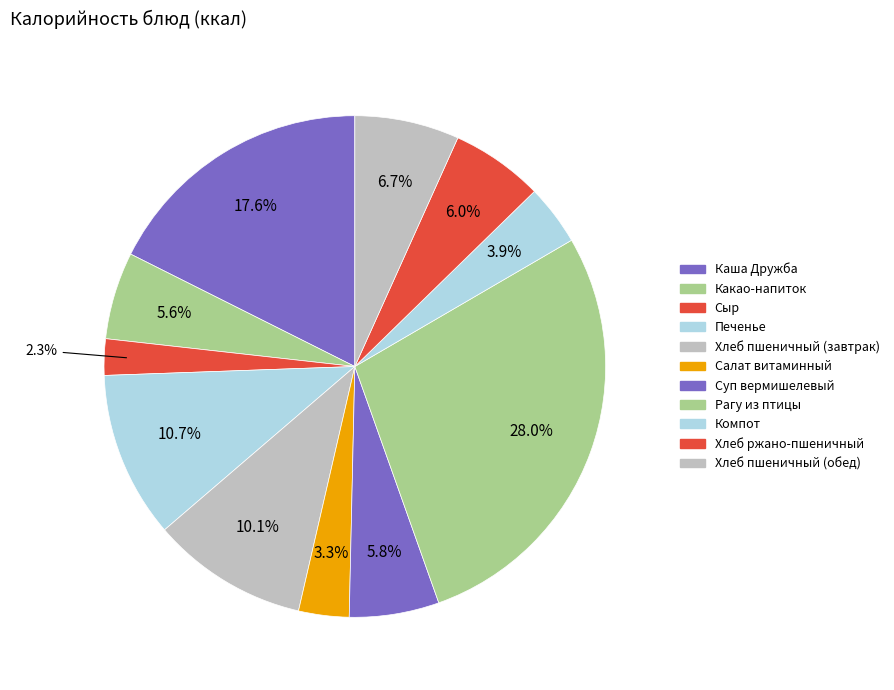

To the nearest percent, what portion does Хлеб пшеничный (обед) represent?

7%